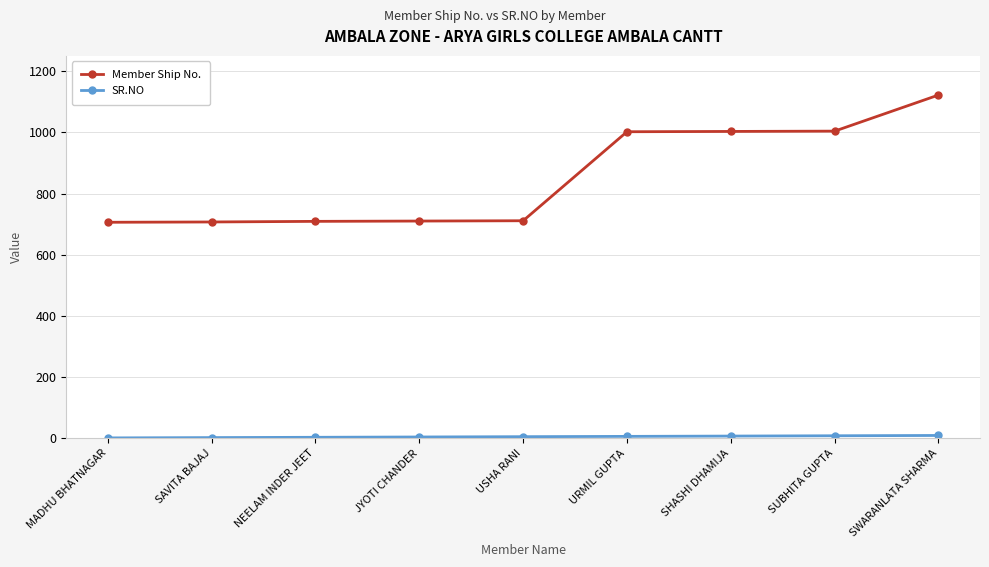

What is the label of the 3rd point from the left?

NEELAM INDER JEET